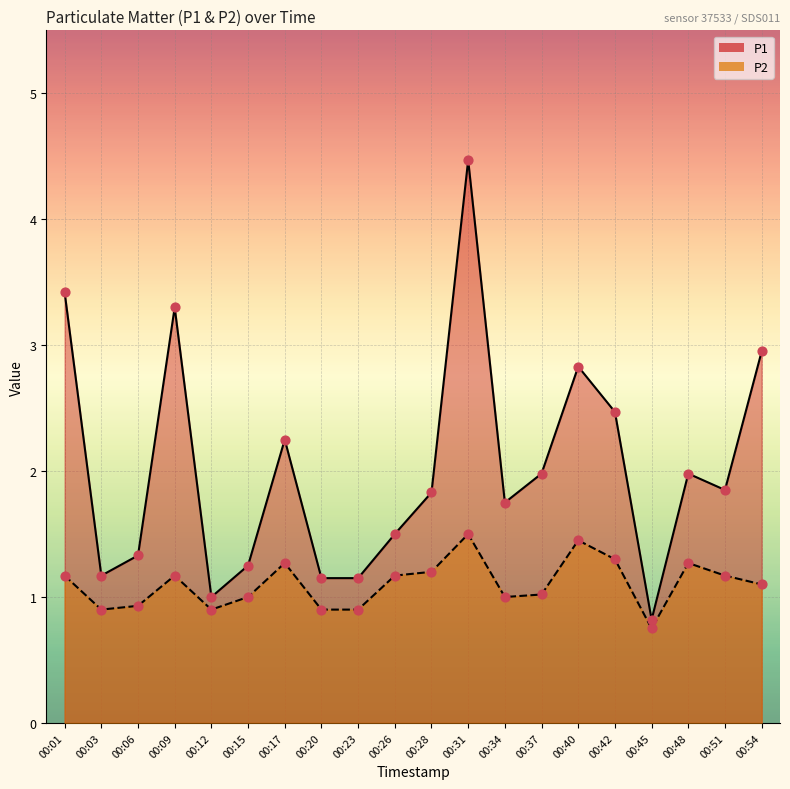

At how many categories does at least one series exceed 3?

3